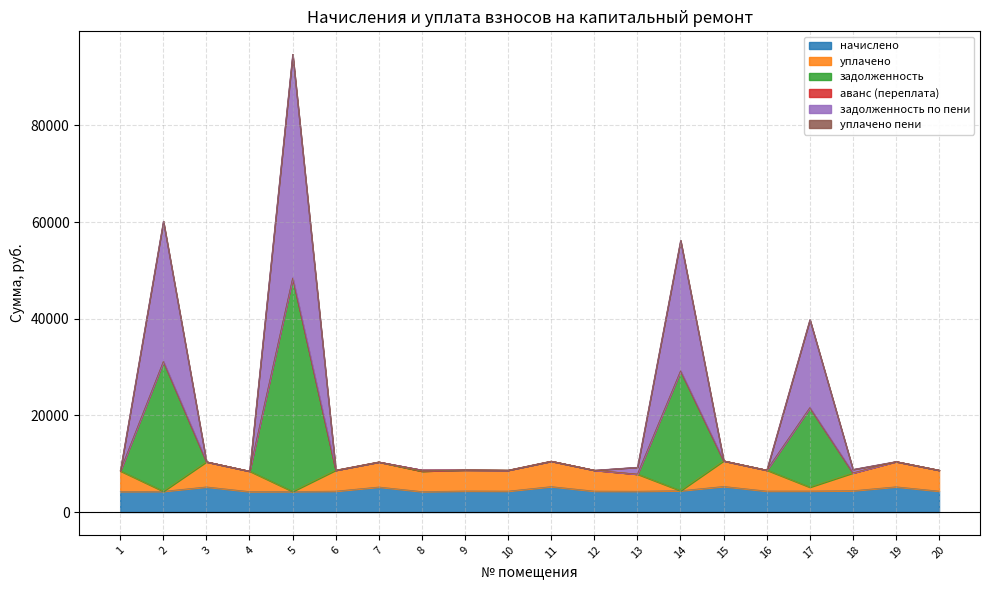

Which series has the widest spread of values?

задолженность